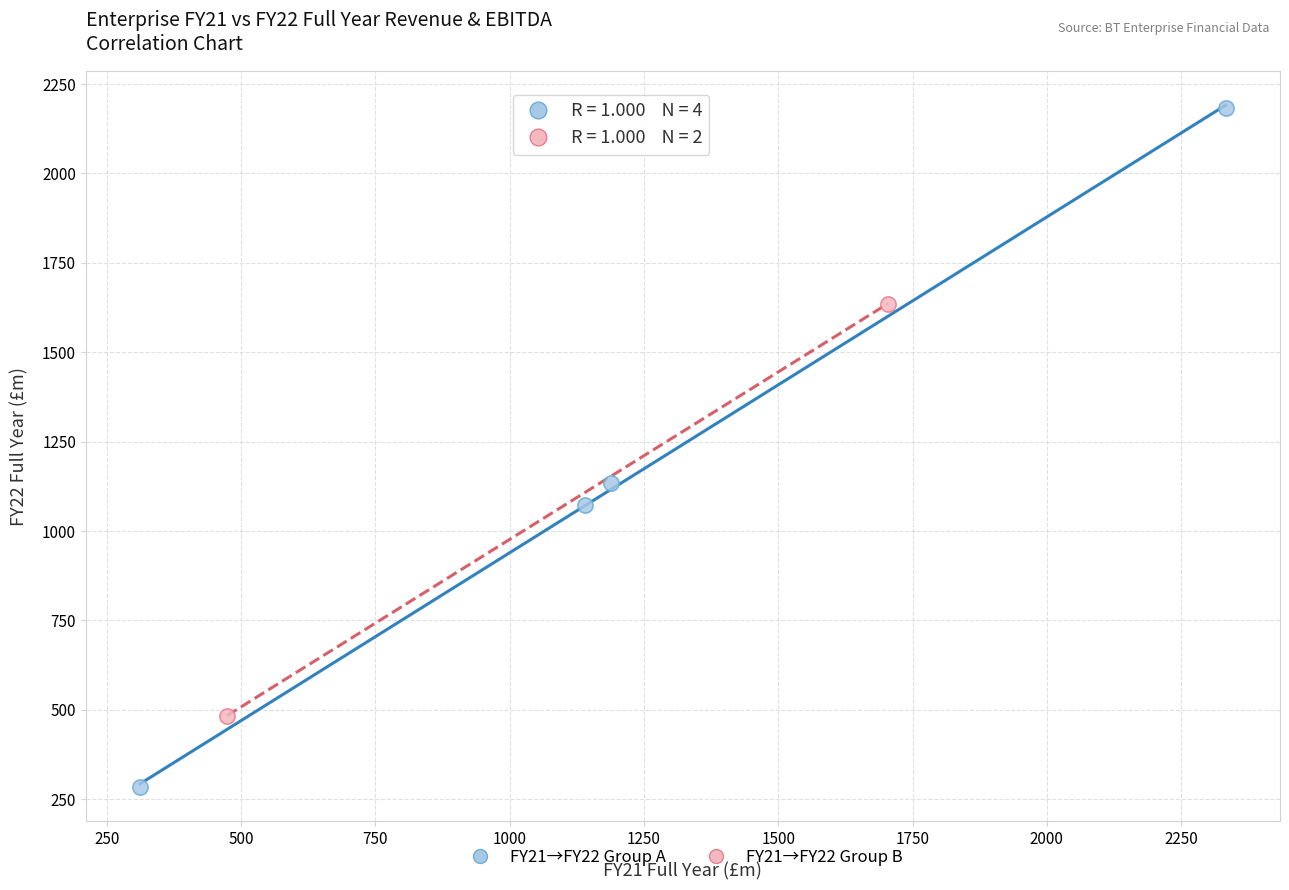

Which series reaches the minimum Y coordinate?

FY21→FY22 Group A